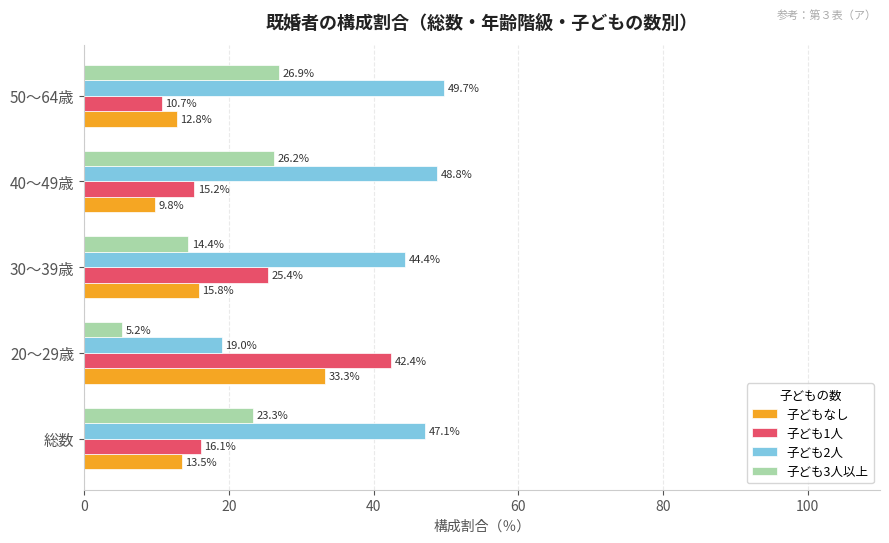

How many series are shown in this chart?

4